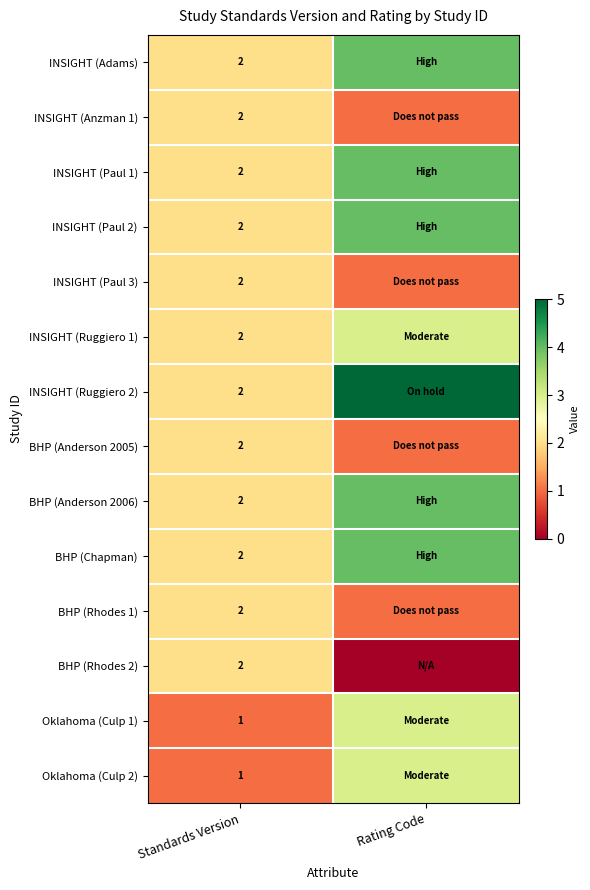

At which category does the chart reach its peak across all series?

Rating Code